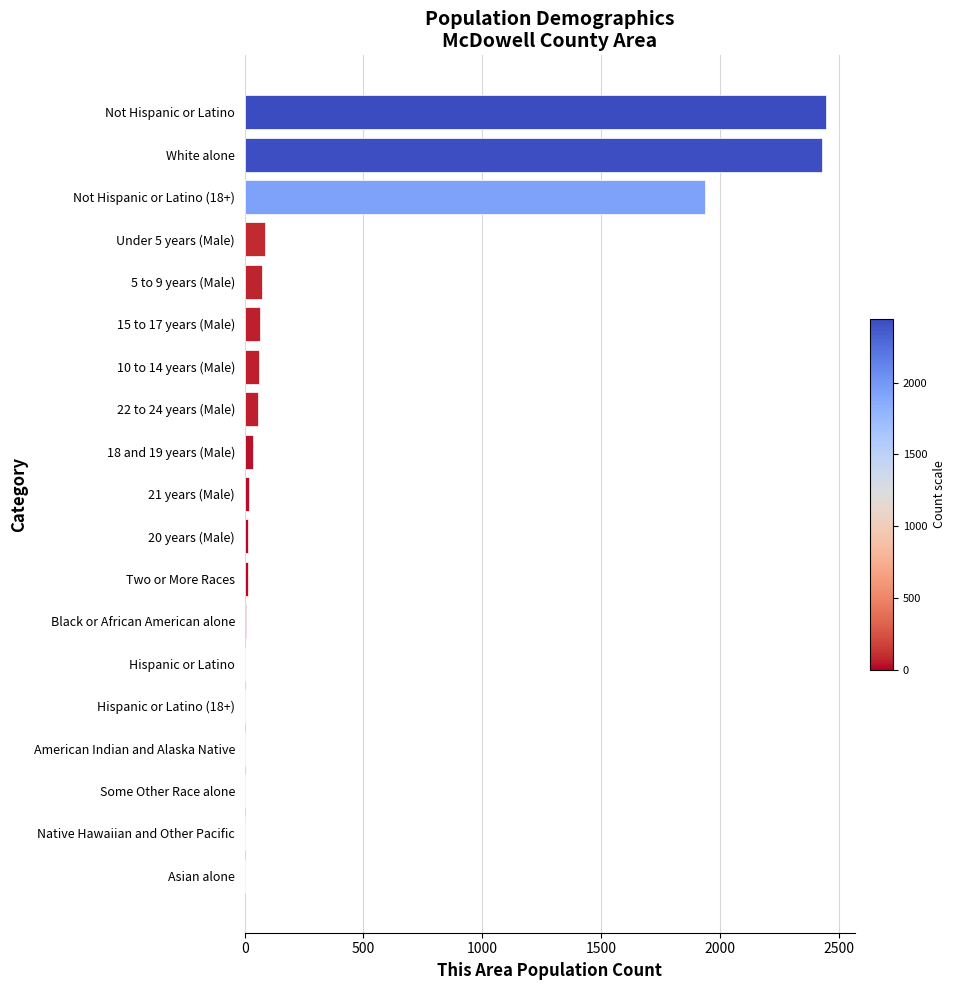

The value at 5 to 9 years (Male) is 72. True or false?

True